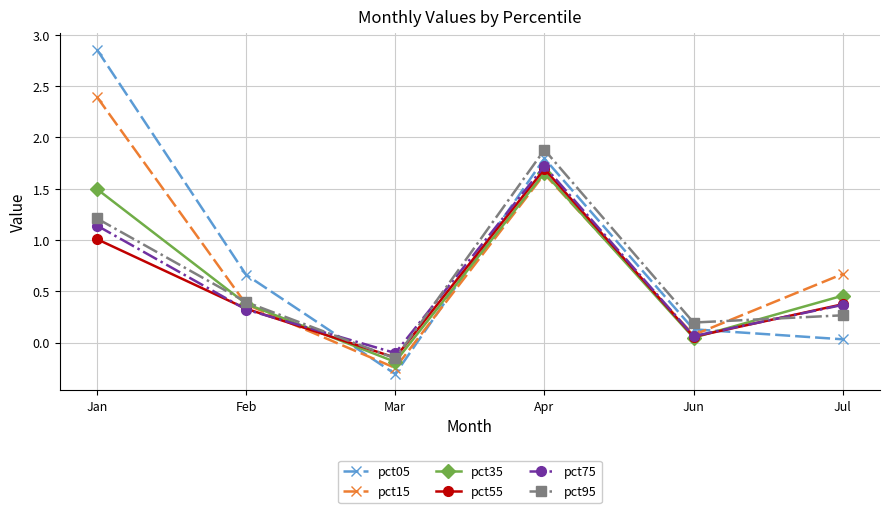

What is the difference between the pct05 values at Mar and Jun?

0.4